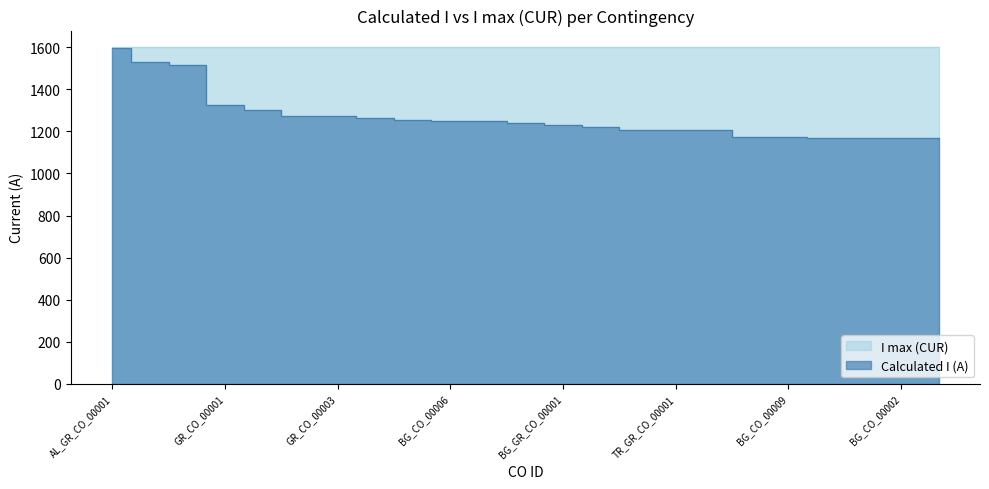

What is the difference between the values at MK_GR_CO_00002 and AL_GR_CO_00001?

85